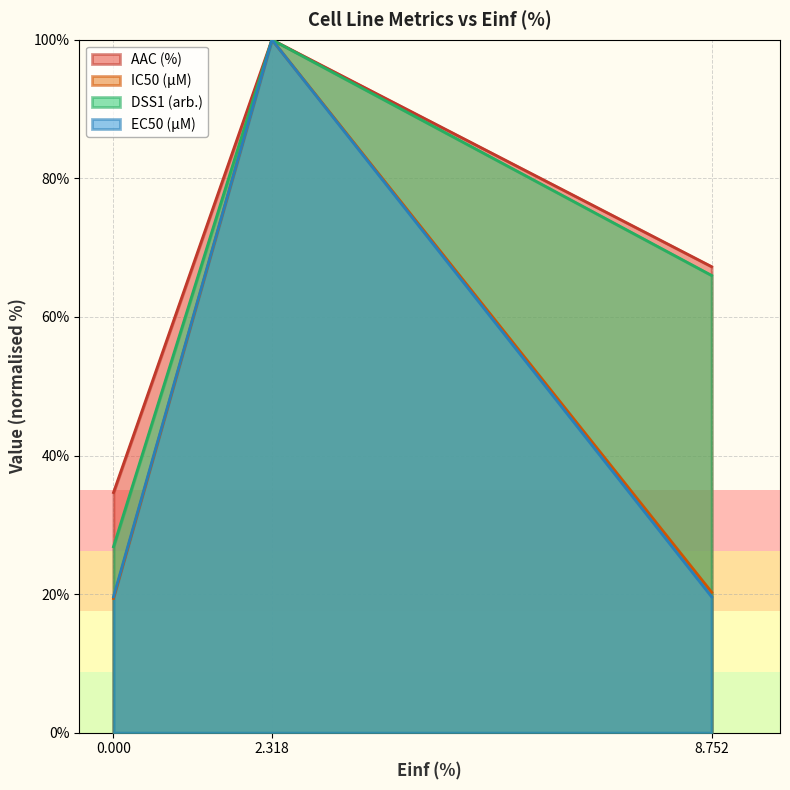

At how many categories does at least one series exceed 98?

1